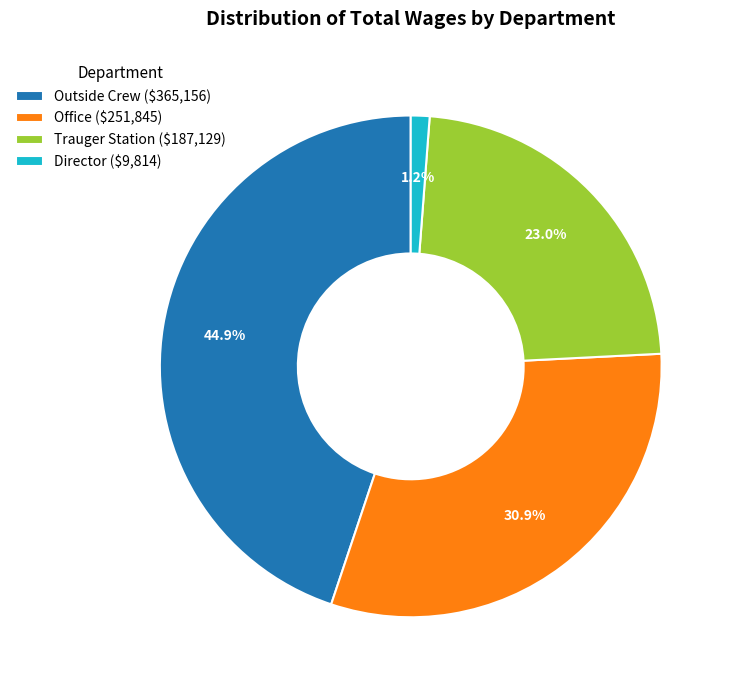

Does Trauger Station represent more than half of the total?

No